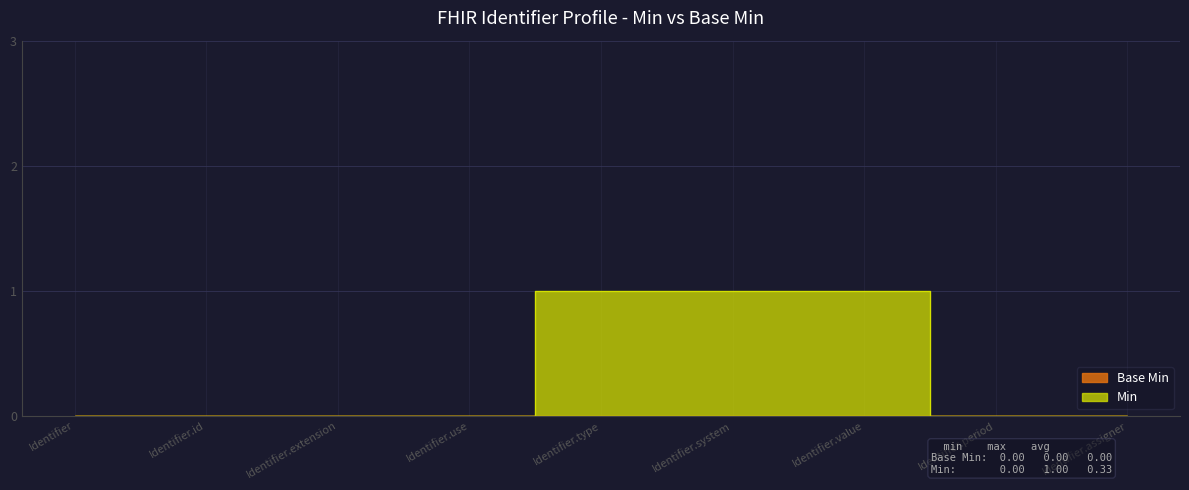

The chart shows a value of 0 at Identifier.assigner. True or false?

True